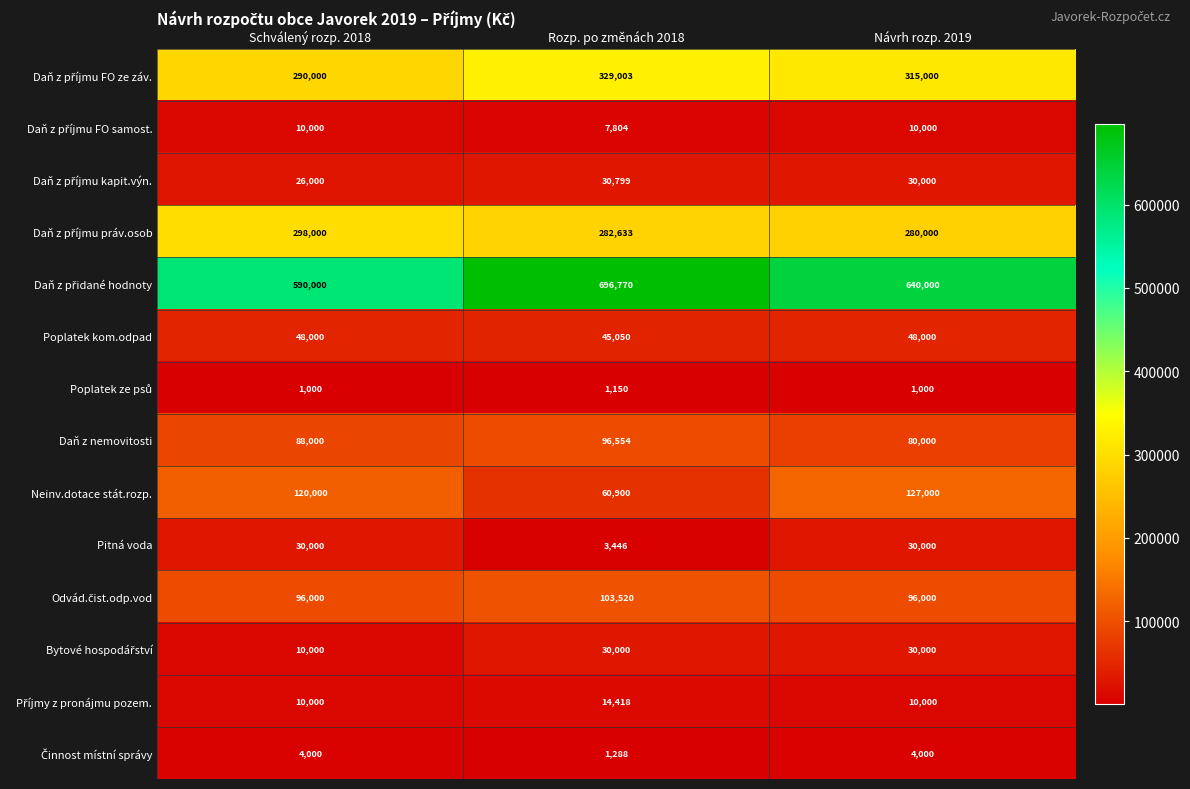

Which category has the highest value in the Daň z nemovitosti series?

Rozp. po změnách 2018